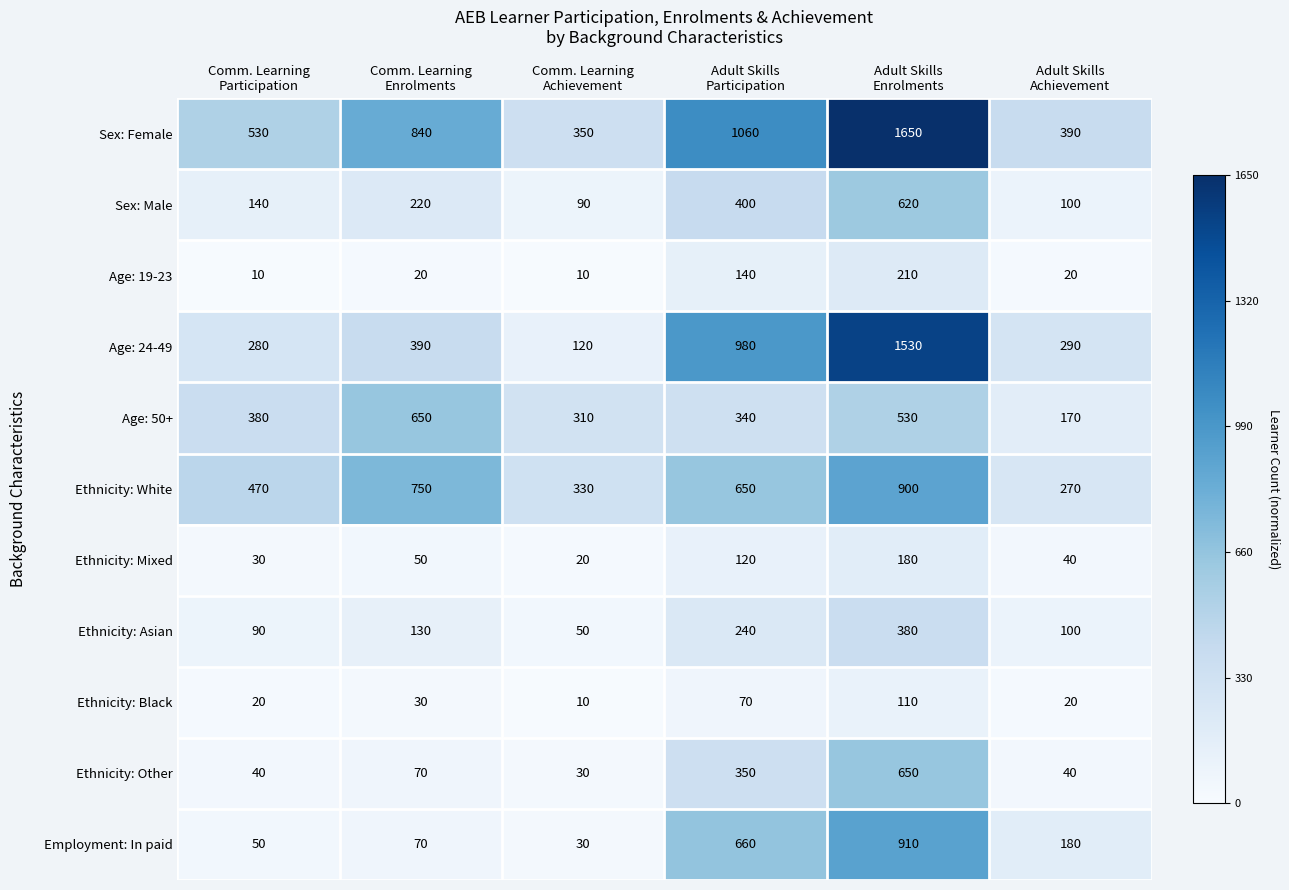

What is the average value of the Age: 19-23 series?

68